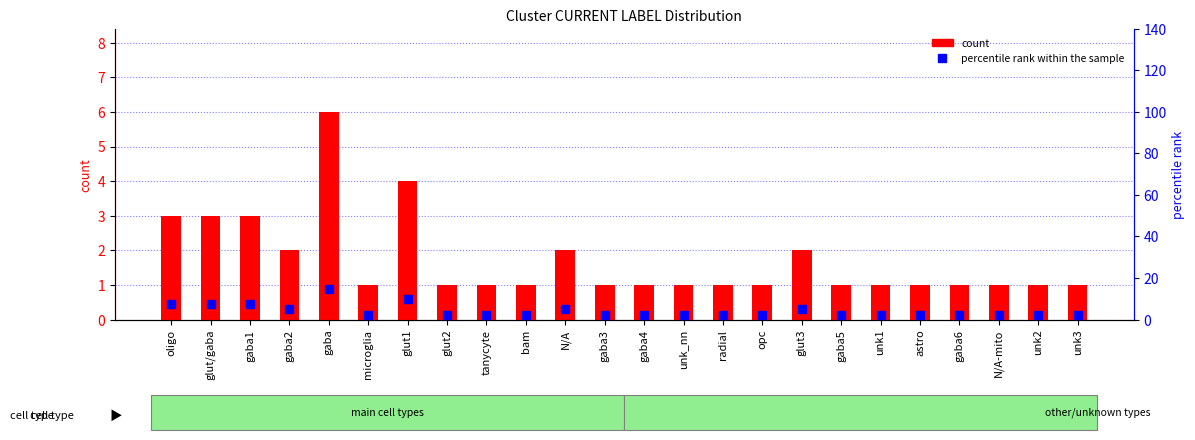

What is the difference between the second highest and minimum values in the percentile rank within the sample series?

7.4